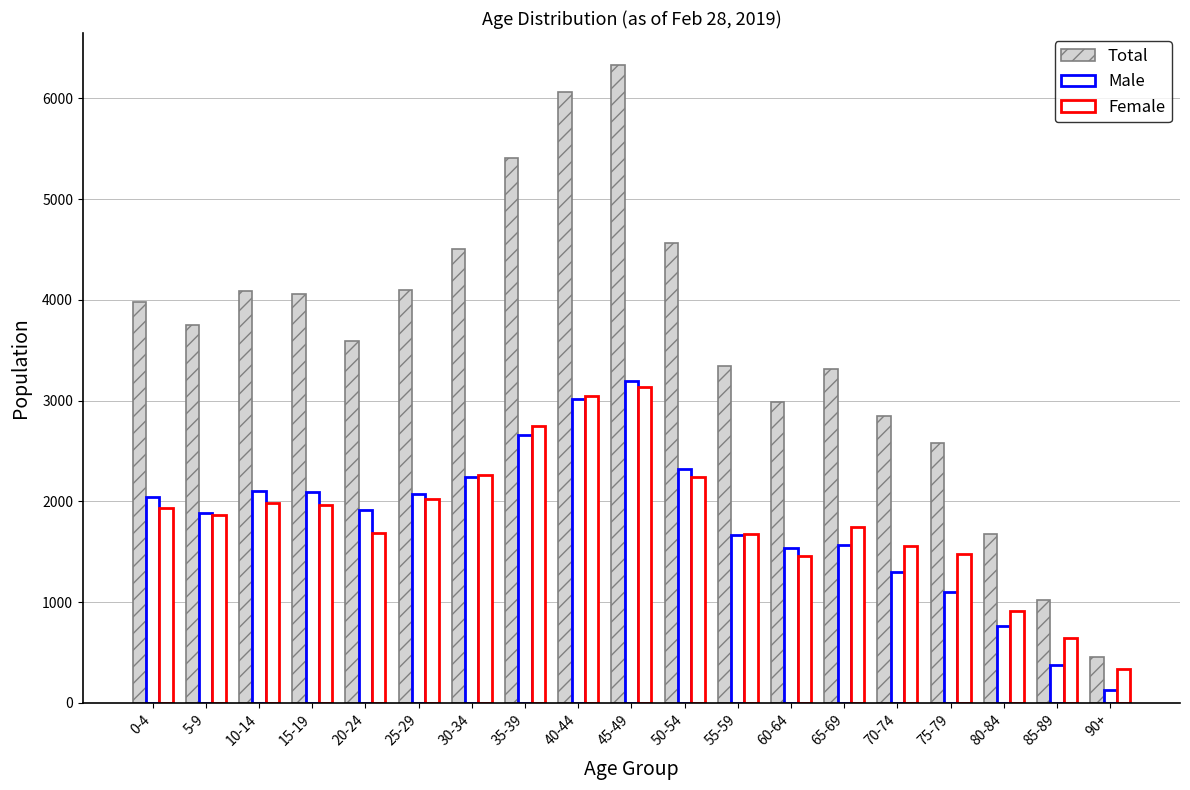

How many bars are there in total?

57